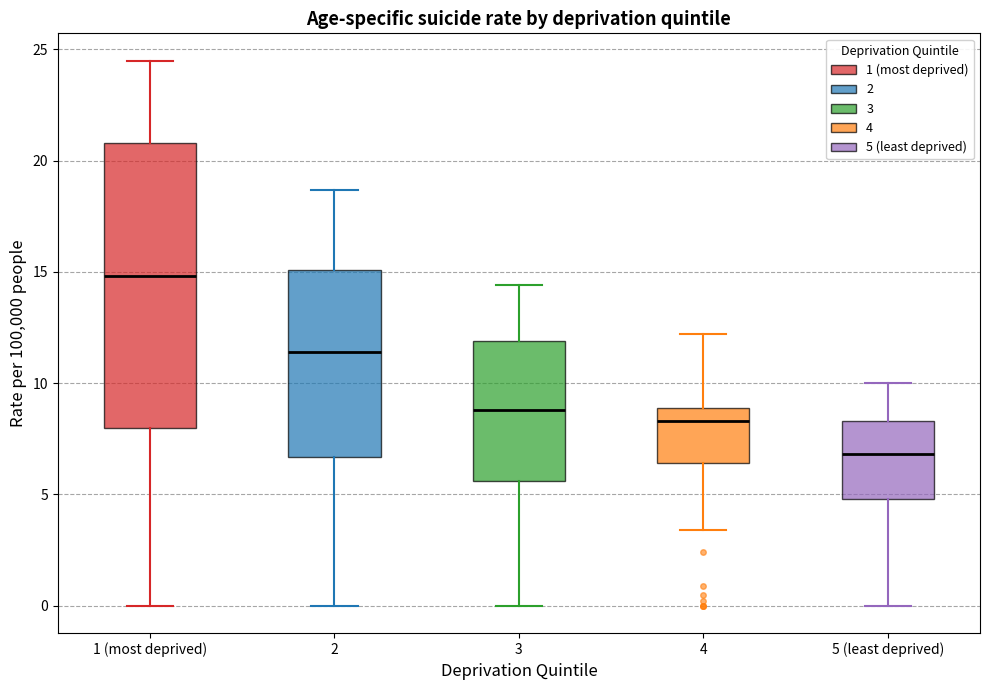

Which box's median line is the lowest?

5 (least deprived)